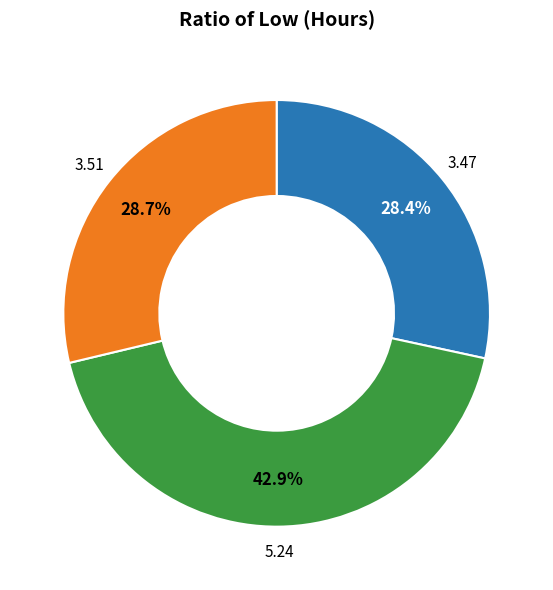

Does any single category account for the majority?

No